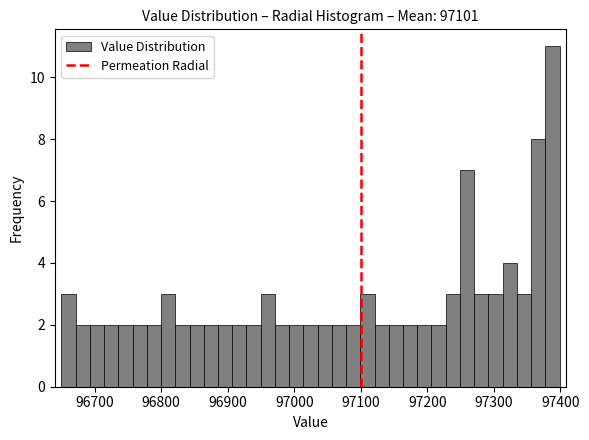

Around what value on the x-axis is the tallest bar? Give the approximate position of its centre, as read against the axis.

97390